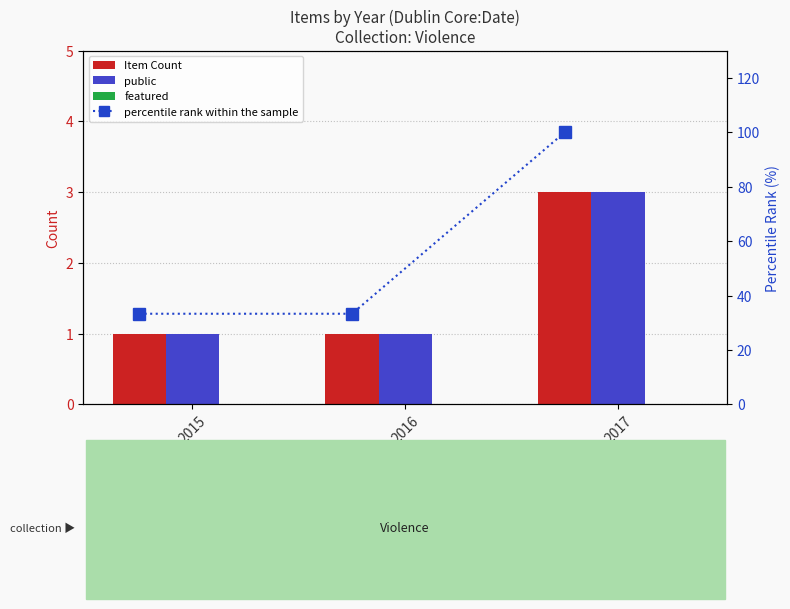

Reading right to left, transcribe all the data shown in this chart.

Item Count: 3.0	1.0	1.0
public: 3.0	1.0	1.0
featured: 0.0	0.0	0.0
percentile rank within the sample: 100.0	33.3	33.3